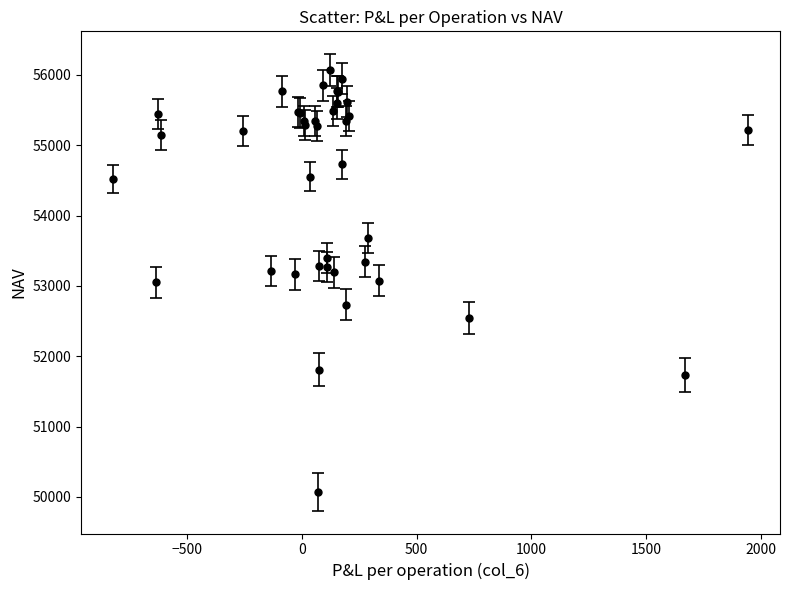

What is the difference between the maximum and second lowest values?

4333.2